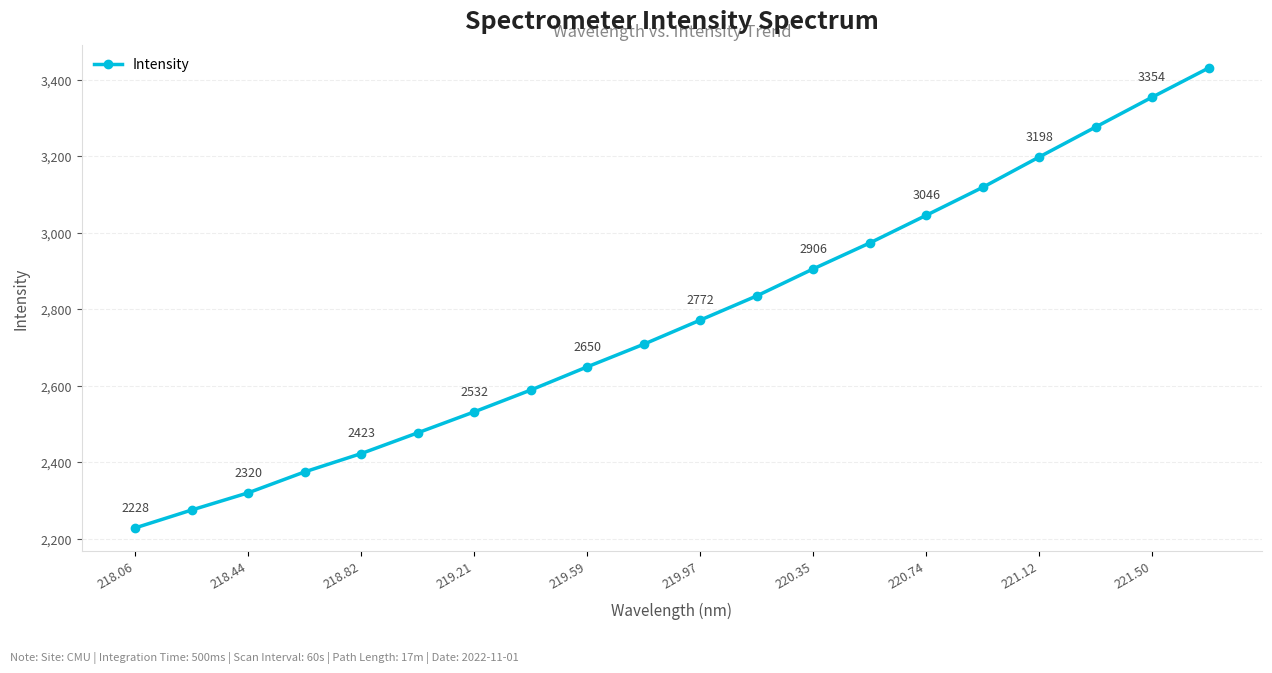

How many values are below 2771?

10